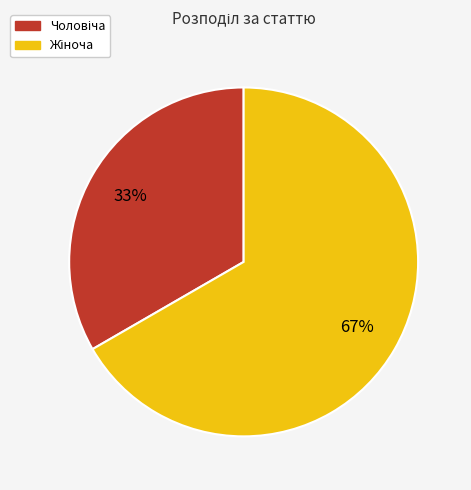

Is there a majority slice in this chart?

Yes